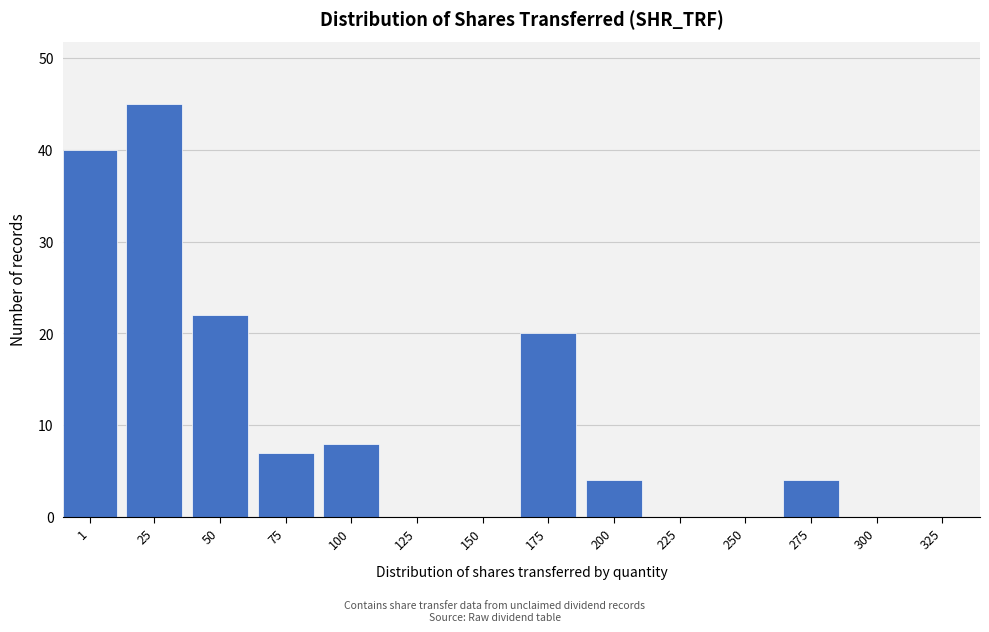

Reading left to right, extract all data points from this chart.

1=40	25=45	50=22	75=7	100=8	125=0	150=0	175=20	200=4	225=0	250=0	275=4	300=0	325=0